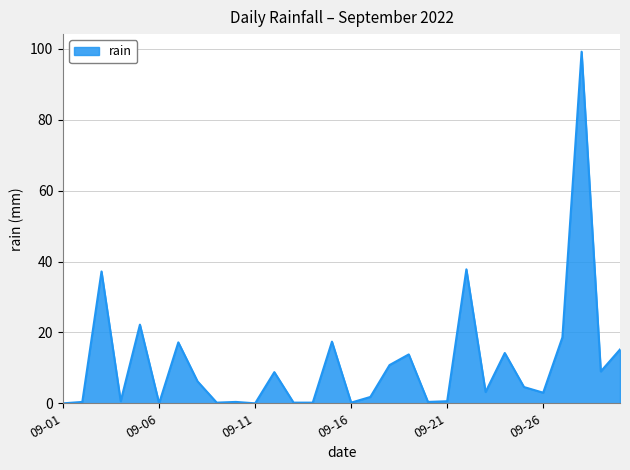

What is the maximum value shown in the chart?

99.2